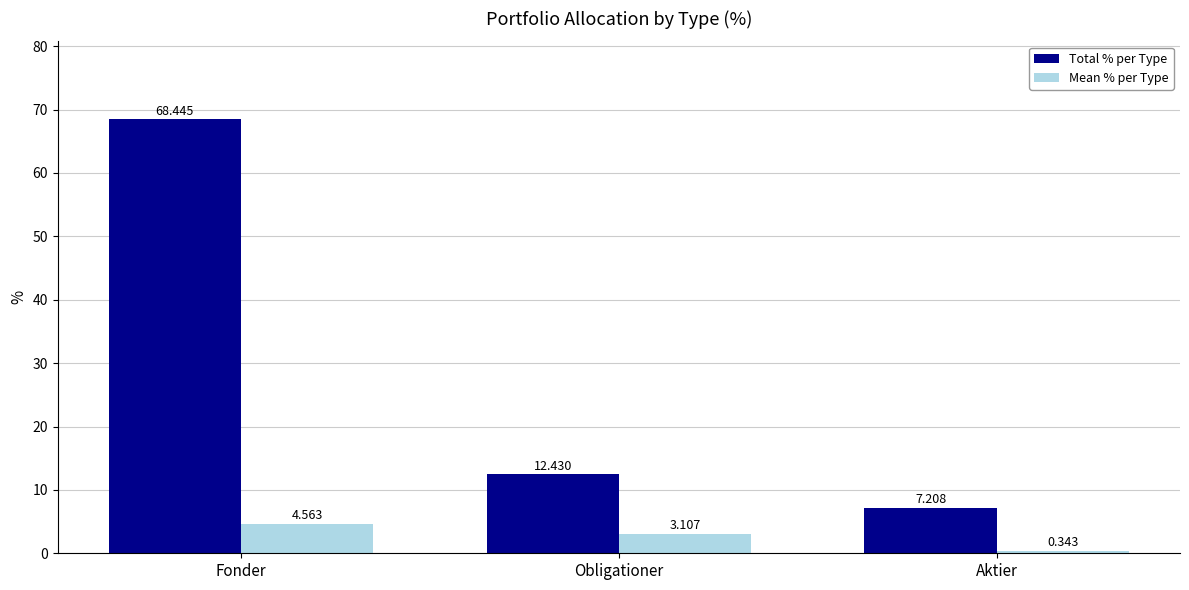

Which series has the largest range (max minus min)?

Total % per Type